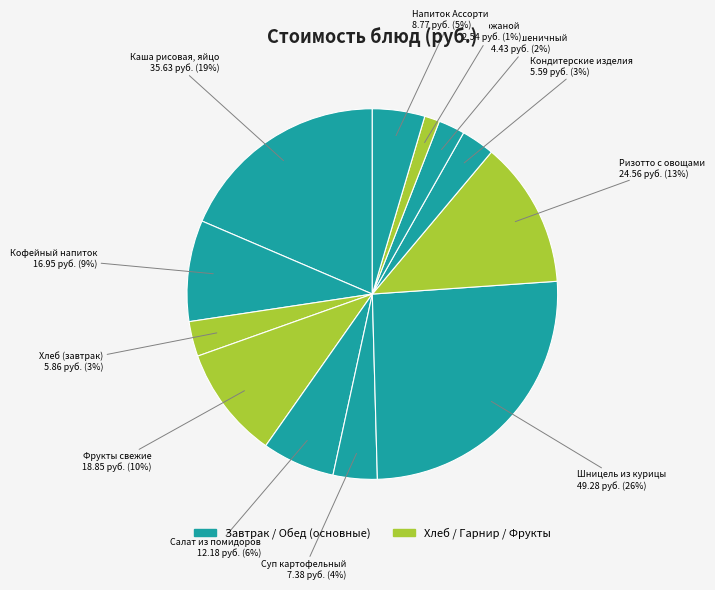

To the nearest percent, what is the average slice percentage?

8%